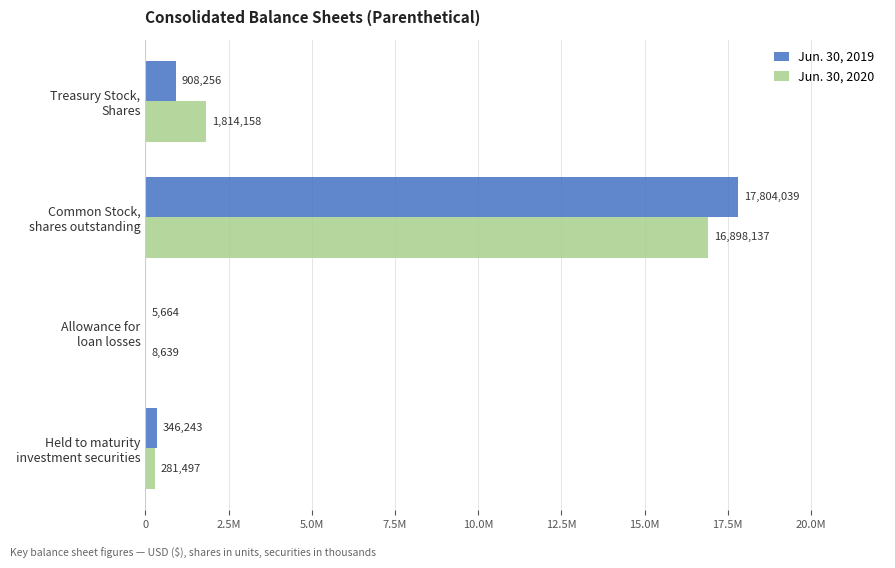

What are all the series names shown in the legend?

Jun. 30, 2019, Jun. 30, 2020